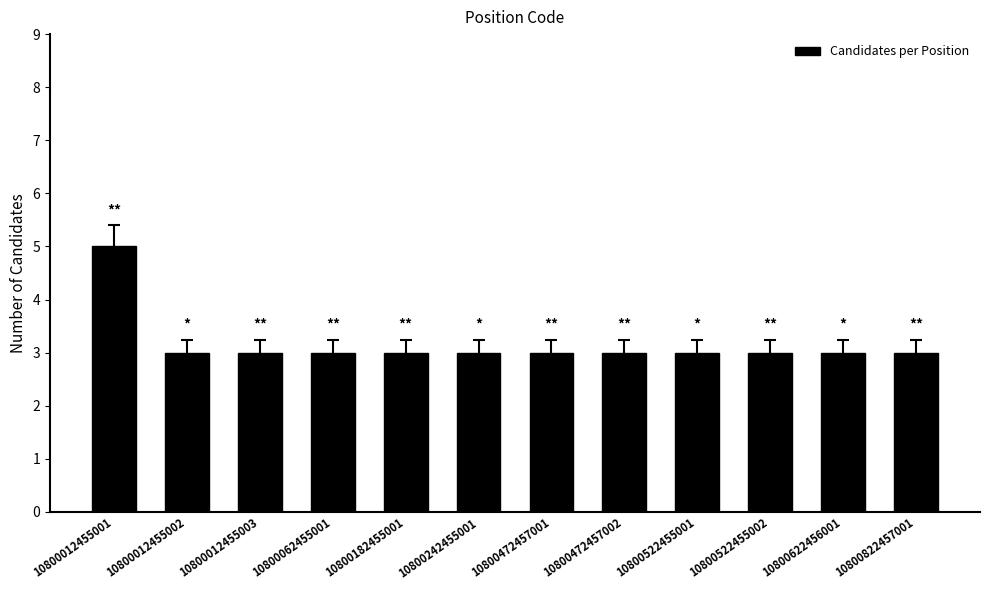

Are the bars horizontal?

No